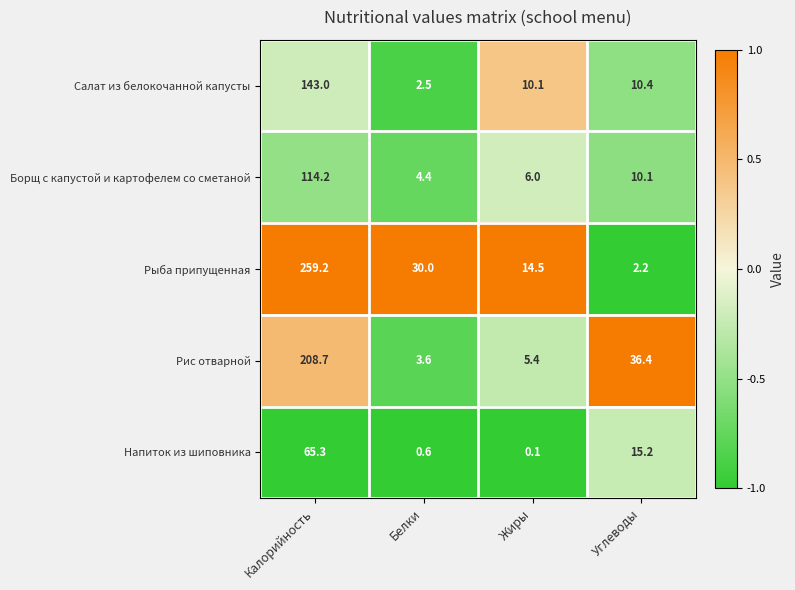

What is the approximate value of Рис отварной at Белки?

3.6